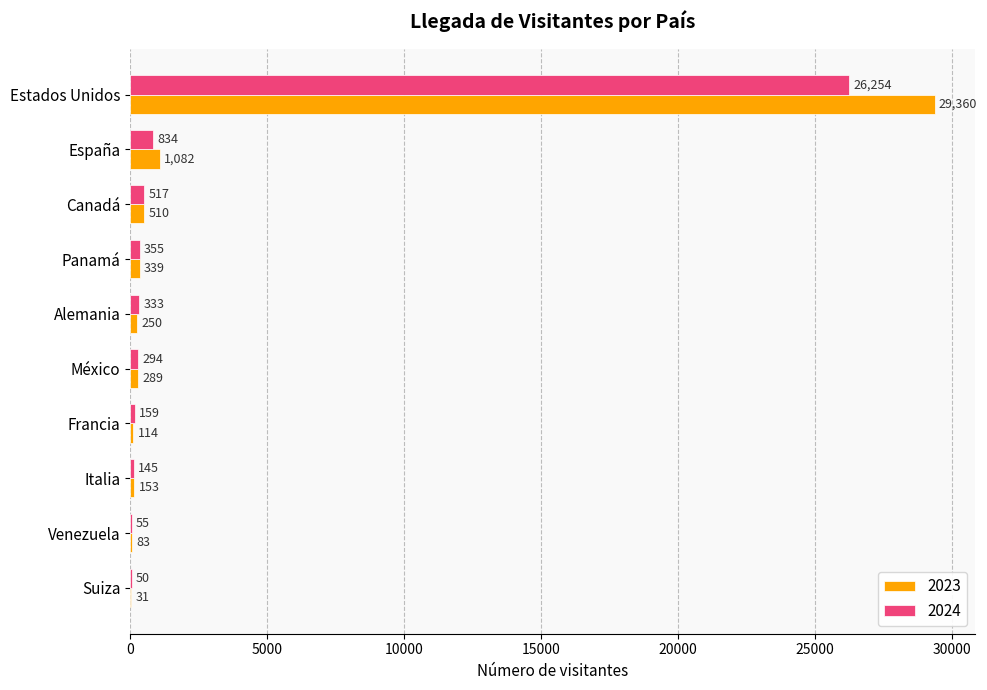

Count the number of data series in this chart.

2